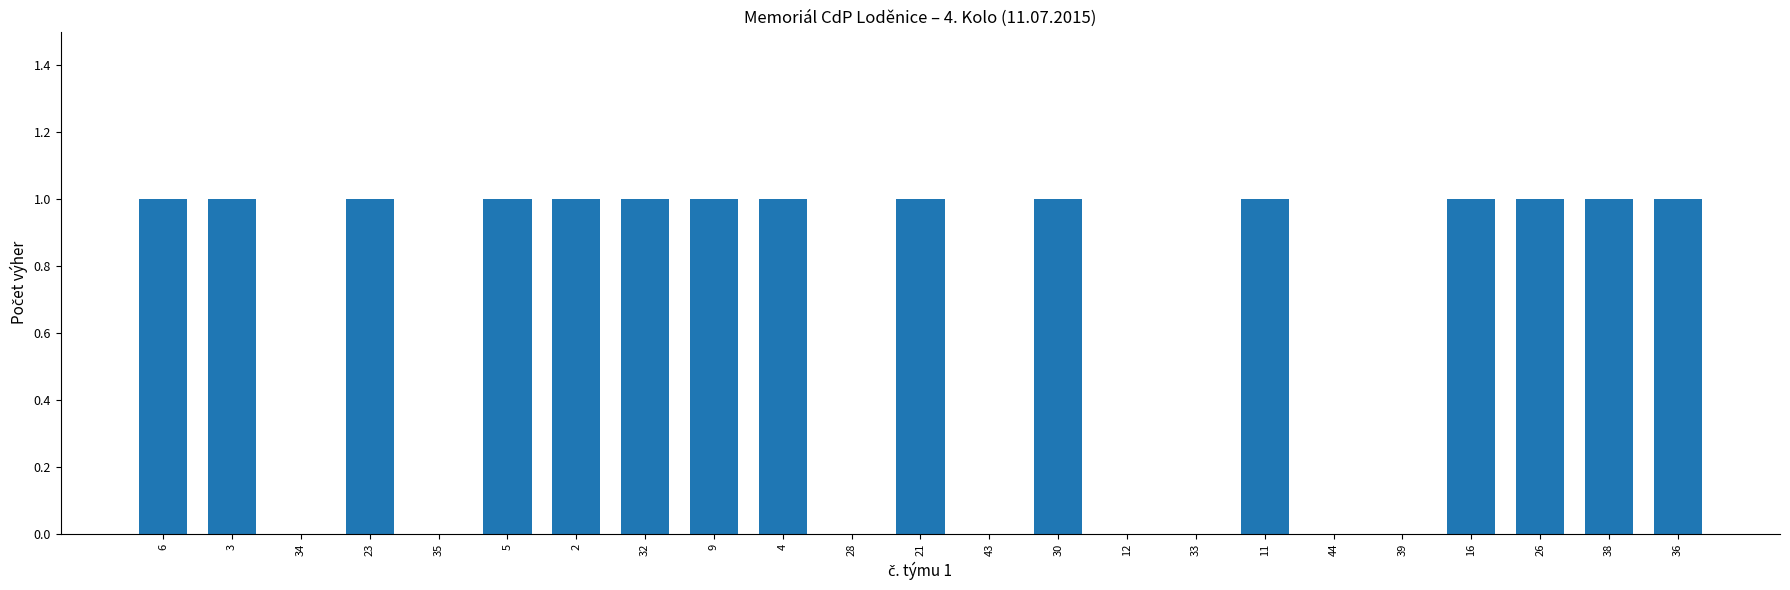

What is the change in value from 28 to 38?

+1